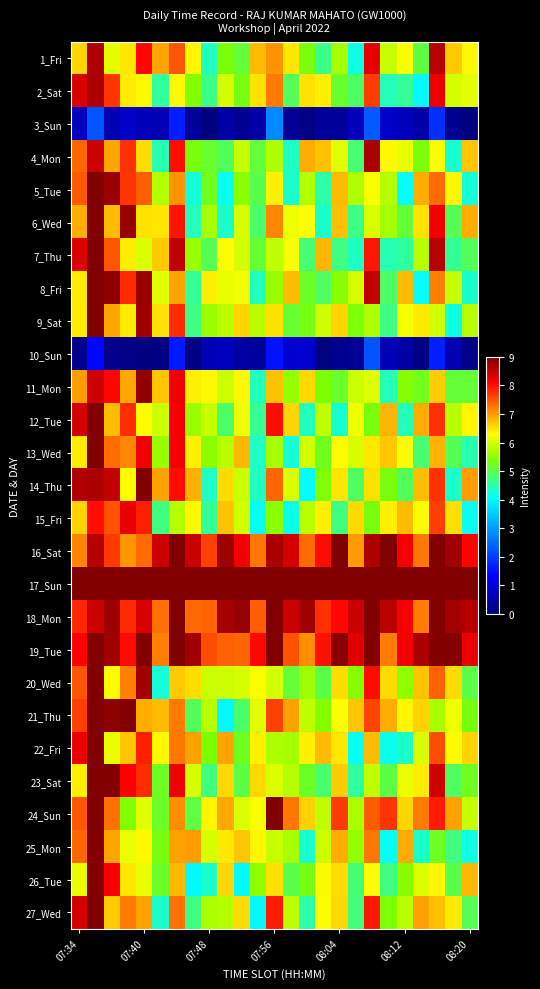

Reading left to right, extract all data points from this chart.

1_Fri: 6.6	8.7	6.1	6.5	8.0	6.9	7.5	6.4	4.4	5.4	5.1	6.8	7.1	6.5	5.3	4.7	5.7	4.2	8.3	5.9	6.3	5.1	8.6	6.7	6.3
2_Sat: 8.3	8.7	7.7	6.4	6.3	4.6	6.3	5.4	4.7	6.0	5.3	6.5	7.2	4.9	6.5	6.4	5.2	4.9	7.7	4.4	4.6	4.0	8.2	6.0	6.1
3_Sun: 0.7	2.2	0.6	0.8	0.6	0.6	1.7	0.3	0.0	0.4	0.2	0.4	2.8	0.2	0.1	0.3	0.3	0.7	2.3	0.8	0.7	0.4	1.9	0.2	0.0
4_Mon: 7.4	8.5	6.9	7.7	6.5	4.5	8.0	5.3	5.1	4.9	5.9	5.1	5.7	4.4	6.9	6.7	6.1	4.8	8.7	6.3	6.2	5.3	6.3	4.3	6.7
5_Tue: 7.5	9.0	8.8	7.7	7.4	5.8	7.0	4.3	5.2	4.1	5.5	5.0	6.4	4.3	5.8	4.5	6.8	5.7	6.3	5.8	4.1	6.9	7.3	6.3	4.2
6_Wed: 6.9	9.0	6.8	8.8	6.5	6.5	8.0	4.4	5.7	4.3	6.0	4.8	7.1	6.2	6.3	4.3	6.7	4.7	6.0	5.7	5.1	6.5	8.2	5.0	6.9
7_Thu: 8.3	9.0	7.5	6.4	6.0	6.7	8.5	5.6	4.9	6.3	6.0	5.1	5.8	6.2	4.8	6.8	4.7	4.4	7.9	4.5	4.5	5.8	8.6	4.6	4.9
8_Fri: 6.4	9.0	8.9	7.8	8.8	6.1	6.9	4.6	6.4	6.1	6.2	4.4	5.6	6.8	5.2	4.9	5.5	6.0	8.5	4.9	6.8	4.1	7.2	5.9	4.3
9_Sat: 6.4	9.0	6.9	6.4	8.8	6.5	7.8	4.7	5.6	5.8	6.6	5.8	6.5	5.1	5.3	6.0	6.6	5.4	5.7	4.7	6.2	6.4	6.0	4.2	5.8
10_Sun: 0.2	1.4	0.2	0.1	0.0	0.1	1.6	0.1	0.6	0.7	0.4	0.3	1.5	0.9	0.9	0.0	0.2	0.2	2.2	0.6	0.4	0.0	1.7	0.5	0.1
11_Mon: 7.0	8.4	8.1	6.9	8.8	6.7	8.2	6.4	6.3	5.9	6.3	4.4	6.7	5.5	6.6	5.4	5.2	5.9	6.1	4.4	5.4	5.3	6.6	5.1	5.1
12_Tue: 8.4	9.0	6.8	7.8	6.3	6.0	8.1	5.6	5.9	4.9	6.2	4.6	8.0	6.6	4.4	5.8	4.3	6.2	5.3	6.8	4.4	6.9	7.8	5.8	6.3
13_Wed: 6.4	9.0	7.3	7.1	8.2	5.6	8.1	6.4	5.5	5.8	6.8	4.4	5.7	4.3	6.0	5.3	6.3	6.0	6.5	6.7	6.3	4.8	6.8	4.9	4.5
14_Thu: 8.6	8.7	8.5	6.3	9.0	7.0	8.0	6.9	4.4	6.6	5.9	4.4	7.4	6.1	4.0	5.4	6.5	4.9	6.5	5.3	4.9	6.8	7.7	4.3	7.0
15_Fri: 6.6	8.0	7.5	8.2	7.9	4.7	5.8	6.3	4.6	6.7	6.0	4.1	5.5	4.2	5.8	6.4	4.7	6.5	5.3	6.4	6.8	6.3	7.7	6.5	4.1
16_Sat: 7.2	8.6	7.7	7.0	7.3	8.5	9.0	8.5	7.6	8.8	8.2	7.3	8.7	8.4	7.3	8.0	9.0	7.0	8.7	9.0	8.2	7.3	9.0	8.8	8.1
17_Sun: 9.0	9.0	9.0	9.0	9.0	9.0	9.0	9.0	9.0	9.0	9.0	9.0	9.0	9.0	9.0	9.0	9.0	9.0	9.0	9.0	9.0	9.0	9.0	9.0	9.0
18_Mon: 7.8	8.4	8.8	7.8	8.4	7.3	9.0	7.4	7.4	8.7	8.8	7.4	9.0	8.5	8.8	7.8	8.0	8.5	9.0	8.6	8.1	7.2	9.0	8.7	8.6
19_Tue: 8.1	9.0	8.7	8.0	9.0	7.2	9.0	8.8	7.6	7.4	7.4	8.0	9.0	7.5	7.1	8.0	8.9	8.3	9.0	7.2	8.2	8.7	9.0	9.0	8.2
20_Wed: 7.5	9.0	6.3	7.2	8.8	4.3	6.7	6.5	5.9	5.9	6.0	6.3	6.0	5.1	5.6	5.0	6.5	5.4	8.0	6.6	5.5	6.7	7.4	6.6	5.0
21_Thu: 7.7	9.0	8.9	9.0	6.9	6.8	7.2	4.9	5.8	4.0	4.8	6.1	7.6	6.9	5.9	5.4	6.3	6.7	7.6	6.9	6.3	6.6	5.7	6.2	5.3
22_Fri: 8.2	9.0	6.1	6.7	7.9	6.3	7.2	7.0	5.4	6.9	5.2	6.4	5.7	5.7	6.4	6.8	6.5	4.1	6.8	4.1	4.3	6.0	7.5	6.3	6.6
23_Sat: 6.4	9.0	9.0	8.1	7.8	5.2	8.2	6.0	4.7	6.6	5.0	6.6	6.0	5.8	5.2	4.8	6.7	4.6	5.9	5.0	6.2	6.4	8.4	4.9	5.2
24_Sun: 7.5	9.0	7.3	5.4	6.1	5.2	7.1	5.1	6.4	6.9	6.0	6.3	9.0	7.3	6.6	5.9	7.7	5.7	7.4	7.7	6.6	7.2	7.9	7.0	5.9
25_Mon: 7.4	9.0	6.9	6.2	6.3	5.3	7.0	7.0	6.0	6.4	6.7	6.4	5.9	5.7	4.3	6.0	6.9	5.5	7.2	4.1	6.9	4.3	5.2	4.7	4.2
26_Tue: 6.1	9.0	8.1	6.5	6.1	5.2	6.8	4.0	4.3	6.6	4.0	5.5	6.5	5.0	5.3	6.3	6.5	4.8	6.3	4.7	5.4	6.0	6.4	5.0	6.8
27_Wed: 8.4	9.0	6.6	7.2	7.0	4.3	7.3	4.7	5.7	5.8	6.5	4.0	7.9	5.9	4.5	6.3	6.6	4.8	7.9	5.4	5.8	7.0	6.7	6.4	5.0